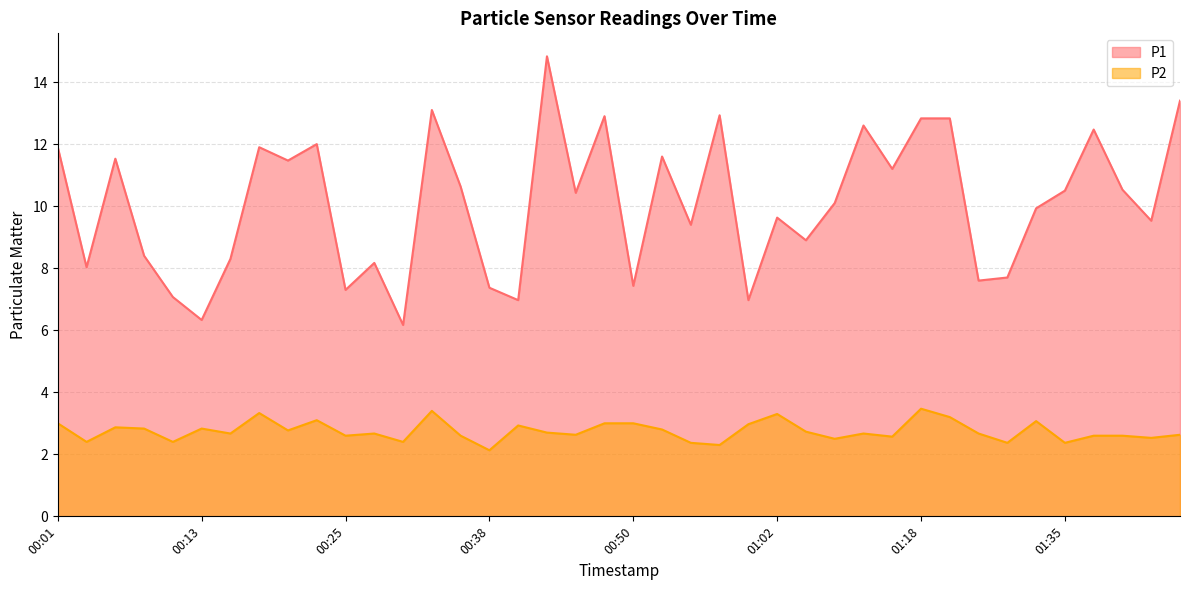

What position from the right is 00:30?

28